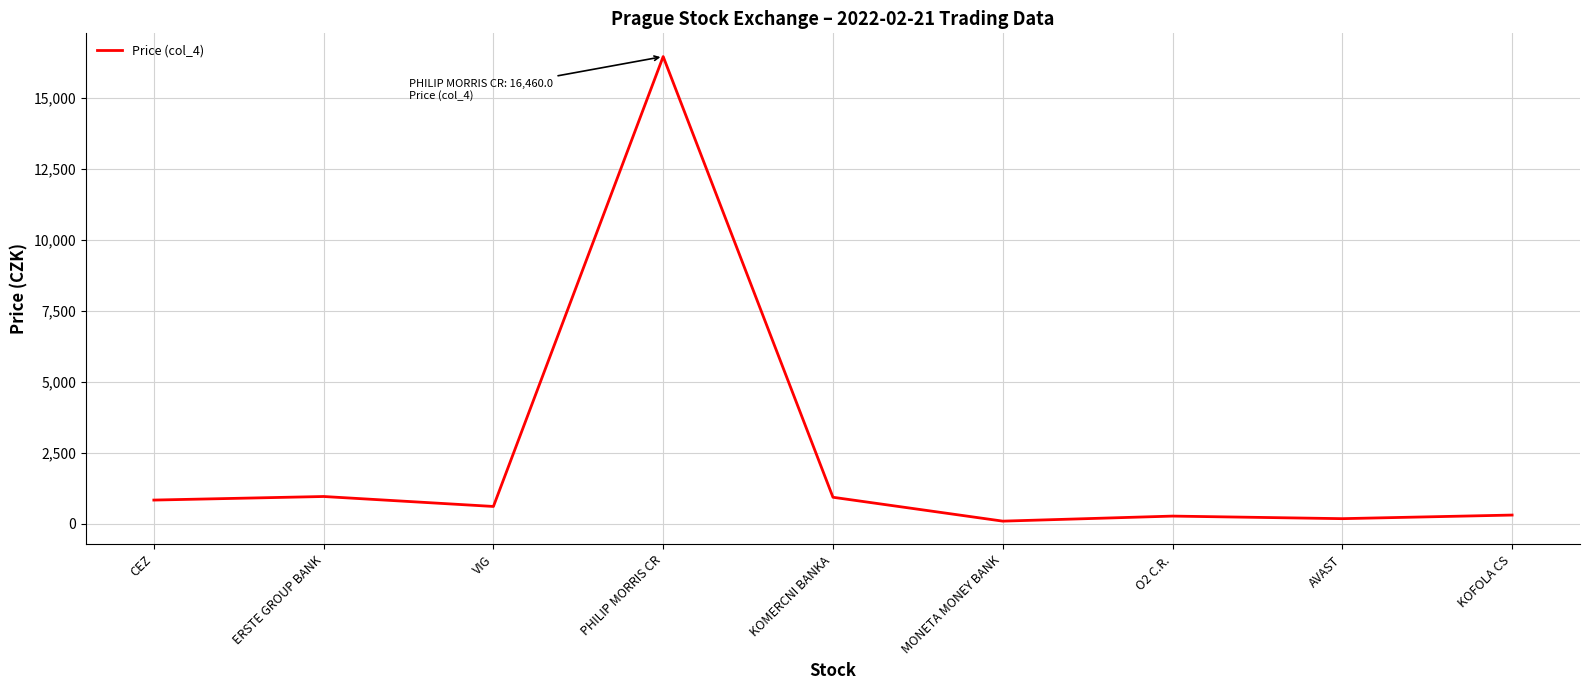

What value does the data have at CEZ?

834.0